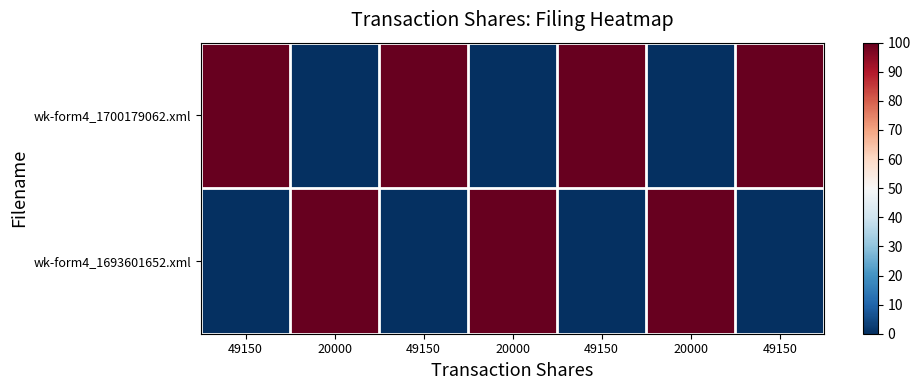

At which category is the sum across all series the highest?

49150